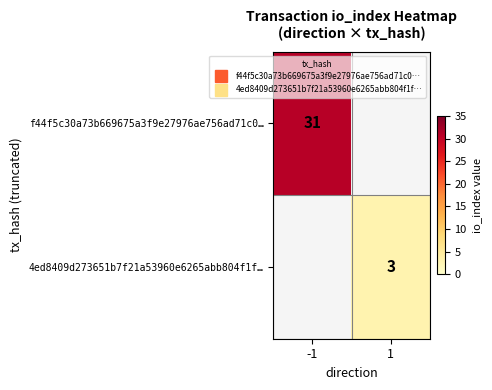

The value of f44f5c30a73b669675a3f9e27976ae756ad71c0… at -1 is 31.0. True or false?

True